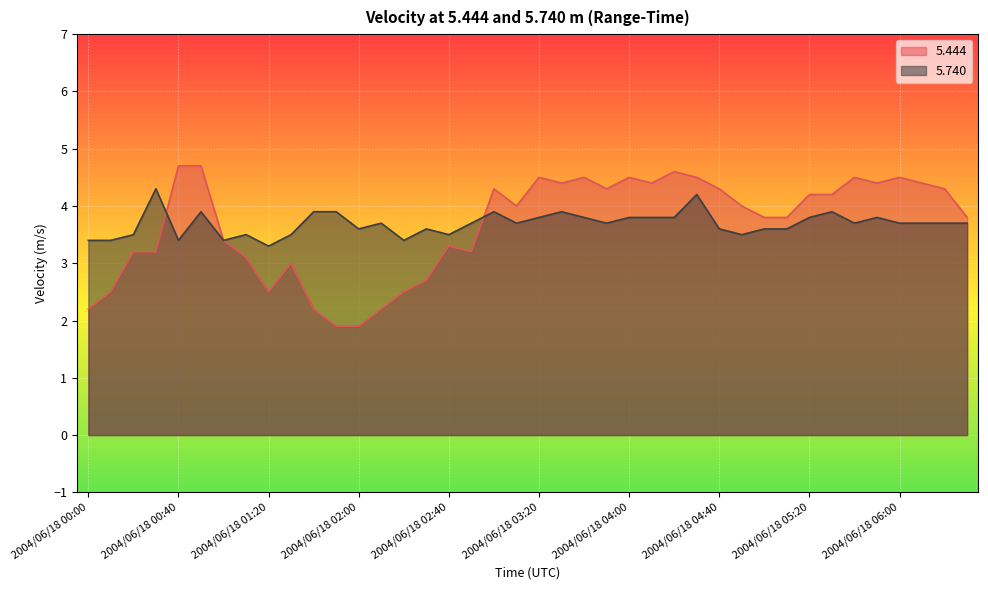

Where is the first local minimum for   5.740?

2004/06/18 00:40